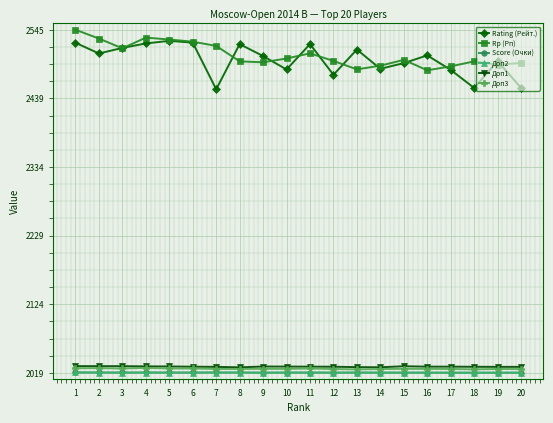

What is the difference between the highest and lowest values at 15?

479.4